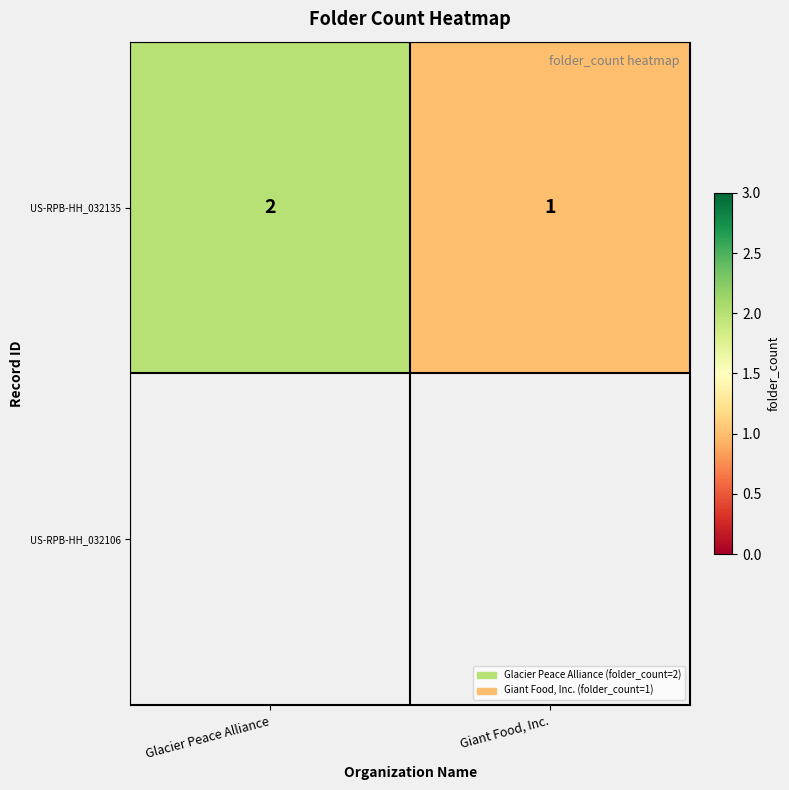

At which label is the value closest to 1?

Giant Food, Inc.